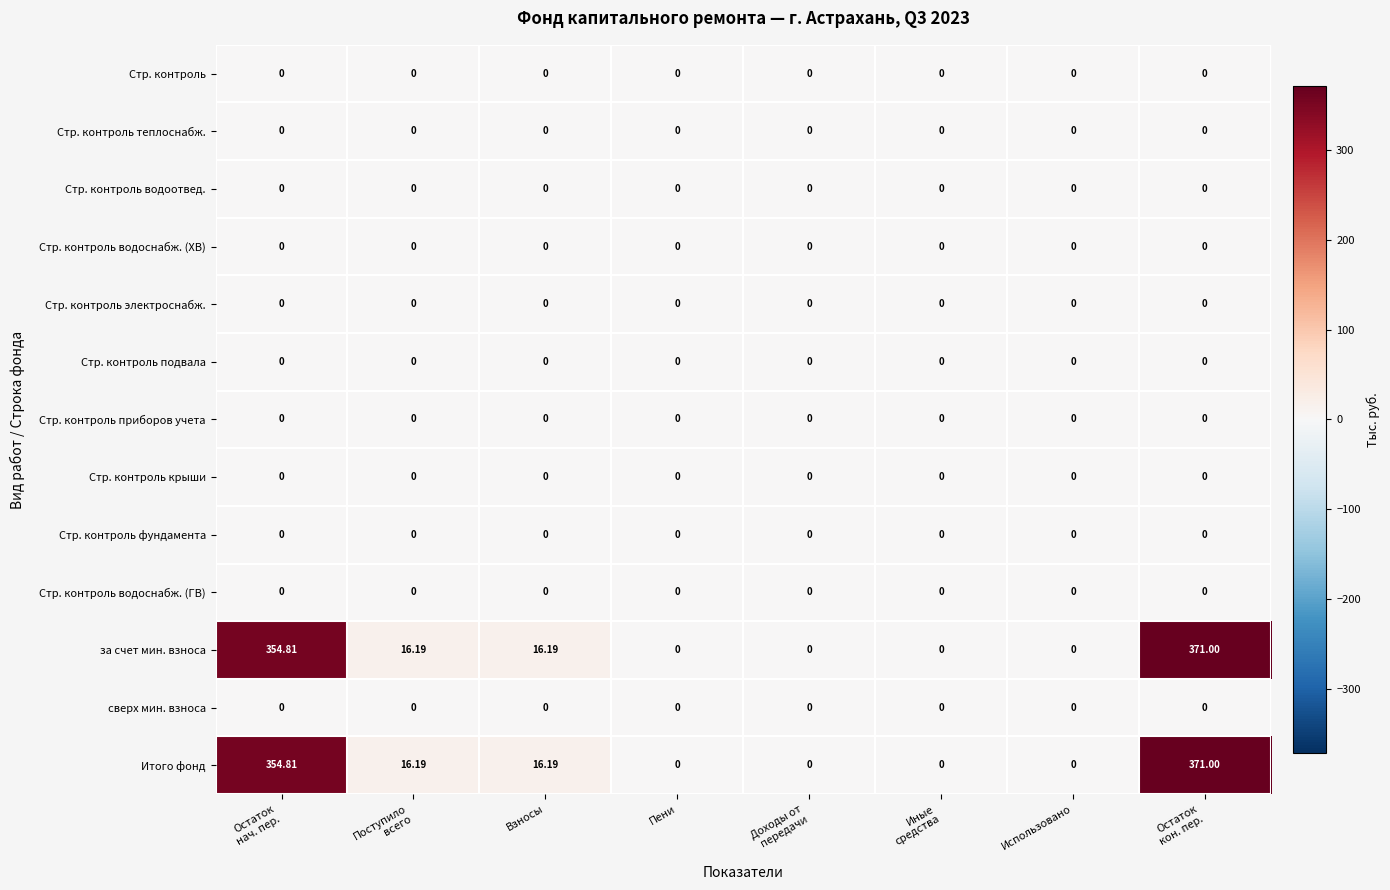

Reading left to right, what are all the values shown in this chart?

Стр. контроль: Остаток
нач. пер.=0.0	Поступило
всего=0.0	Взносы=0.0	Пени=0.0	Доходы от
передачи=0.0	Иные
средства=0.0	Использовано=0.0	Остаток
кон. пер.=0.0
Стр. контроль теплоснабж.: Остаток
нач. пер.=0.0	Поступило
всего=0.0	Взносы=0.0	Пени=0.0	Доходы от
передачи=0.0	Иные
средства=0.0	Использовано=0.0	Остаток
кон. пер.=0.0
Стр. контроль водоотвед.: Остаток
нач. пер.=0.0	Поступило
всего=0.0	Взносы=0.0	Пени=0.0	Доходы от
передачи=0.0	Иные
средства=0.0	Использовано=0.0	Остаток
кон. пер.=0.0
Стр. контроль водоснабж. (ХВ): Остаток
нач. пер.=0.0	Поступило
всего=0.0	Взносы=0.0	Пени=0.0	Доходы от
передачи=0.0	Иные
средства=0.0	Использовано=0.0	Остаток
кон. пер.=0.0
Стр. контроль электроснабж.: Остаток
нач. пер.=0.0	Поступило
всего=0.0	Взносы=0.0	Пени=0.0	Доходы от
передачи=0.0	Иные
средства=0.0	Использовано=0.0	Остаток
кон. пер.=0.0
Стр. контроль подвала: Остаток
нач. пер.=0.0	Поступило
всего=0.0	Взносы=0.0	Пени=0.0	Доходы от
передачи=0.0	Иные
средства=0.0	Использовано=0.0	Остаток
кон. пер.=0.0
Стр. контроль приборов учета: Остаток
нач. пер.=0.0	Поступило
всего=0.0	Взносы=0.0	Пени=0.0	Доходы от
передачи=0.0	Иные
средства=0.0	Использовано=0.0	Остаток
кон. пер.=0.0
Стр. контроль крыши: Остаток
нач. пер.=0.0	Поступило
всего=0.0	Взносы=0.0	Пени=0.0	Доходы от
передачи=0.0	Иные
средства=0.0	Использовано=0.0	Остаток
кон. пер.=0.0
Стр. контроль фундамента: Остаток
нач. пер.=0.0	Поступило
всего=0.0	Взносы=0.0	Пени=0.0	Доходы от
передачи=0.0	Иные
средства=0.0	Использовано=0.0	Остаток
кон. пер.=0.0
Стр. контроль водоснабж. (ГВ): Остаток
нач. пер.=0.0	Поступило
всего=0.0	Взносы=0.0	Пени=0.0	Доходы от
передачи=0.0	Иные
средства=0.0	Использовано=0.0	Остаток
кон. пер.=0.0
за счет мин. взноса: Остаток
нач. пер.=354.8	Поступило
всего=16.2	Взносы=16.2	Пени=0.0	Доходы от
передачи=0.0	Иные
средства=0.0	Использовано=0.0	Остаток
кон. пер.=371.0
сверх мин. взноса: Остаток
нач. пер.=0.0	Поступило
всего=0.0	Взносы=0.0	Пени=0.0	Доходы от
передачи=0.0	Иные
средства=0.0	Использовано=0.0	Остаток
кон. пер.=0.0
Итого фонд: Остаток
нач. пер.=354.8	Поступило
всего=16.2	Взносы=16.2	Пени=0.0	Доходы от
передачи=0.0	Иные
средства=0.0	Использовано=0.0	Остаток
кон. пер.=371.0